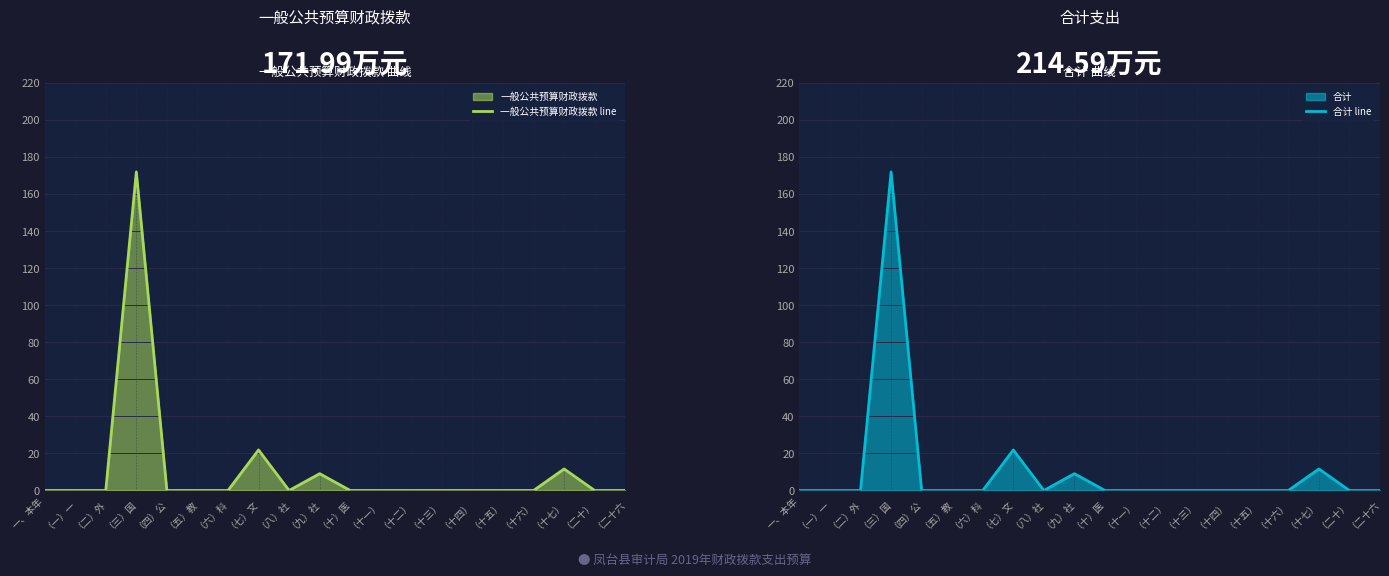

Which has a higher value, （七）文 or （三）国?

（三）国